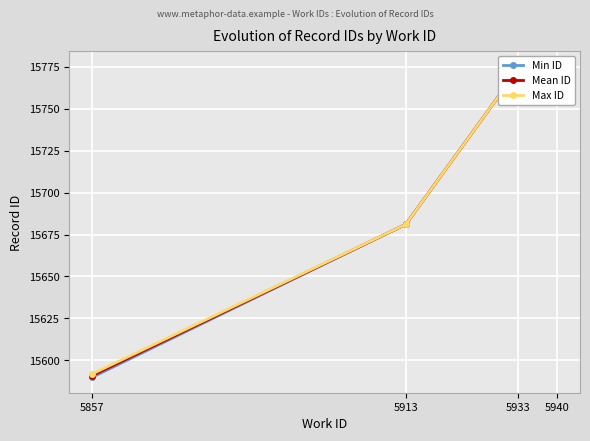

What is the difference between the second highest and second lowest values in the Max ID series?

92